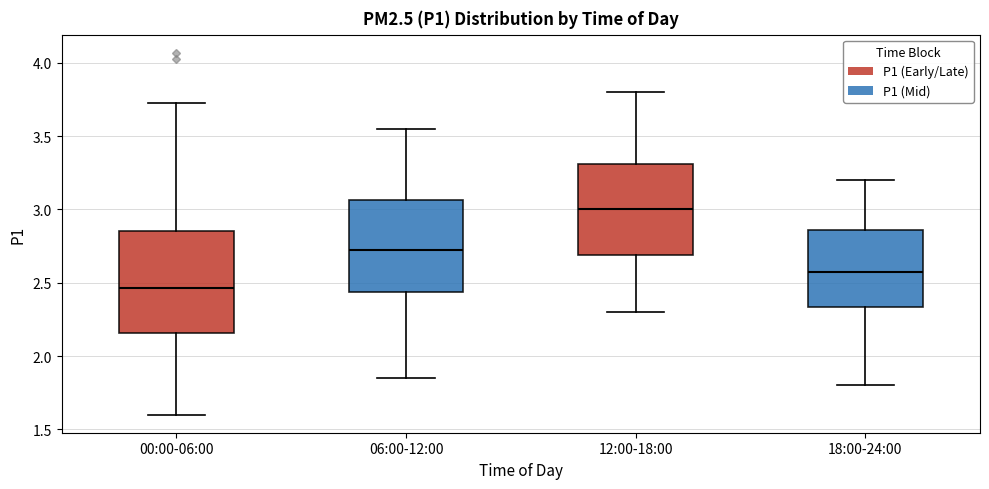

Which box's median line is the highest?

12:00-18:00